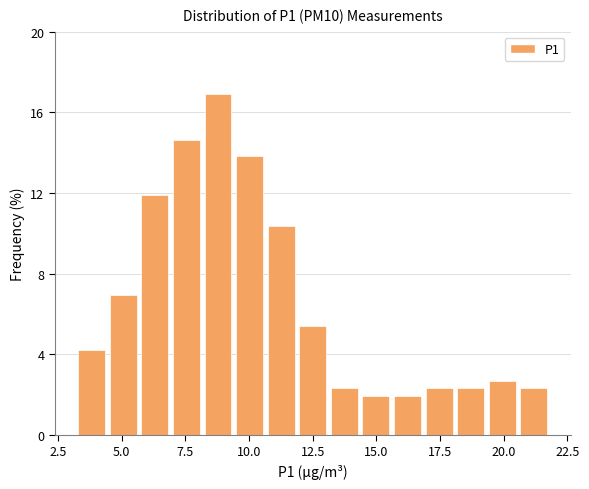

Around what value on the x-axis is the tallest bar? Give the approximate position of its centre, as read against the axis.

9.0